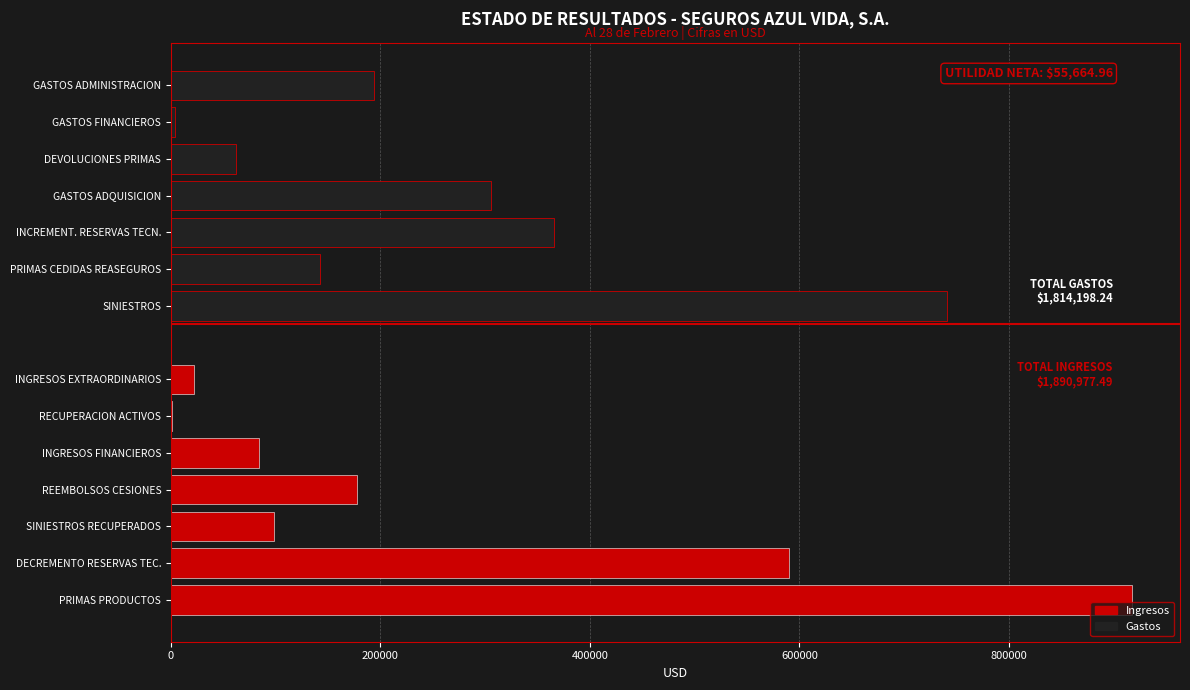

What are all the series names shown in the legend?

Ingresos, Gastos